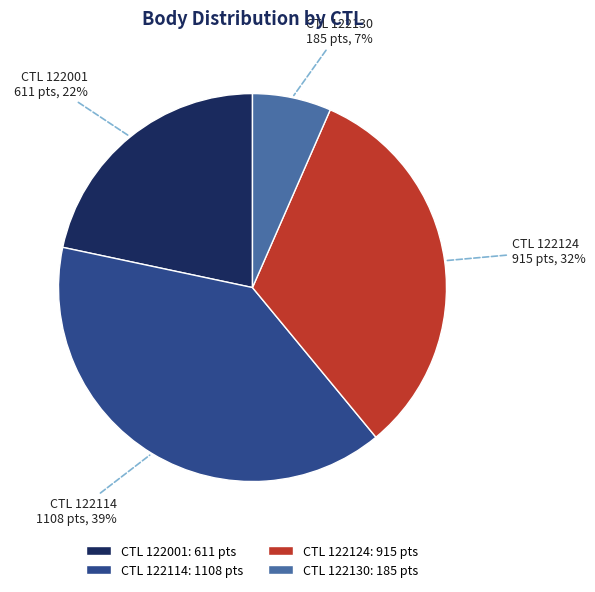

Is the sum of CTL 122114: 1108 pts and CTL 122130: 185 pts greater than half?

No